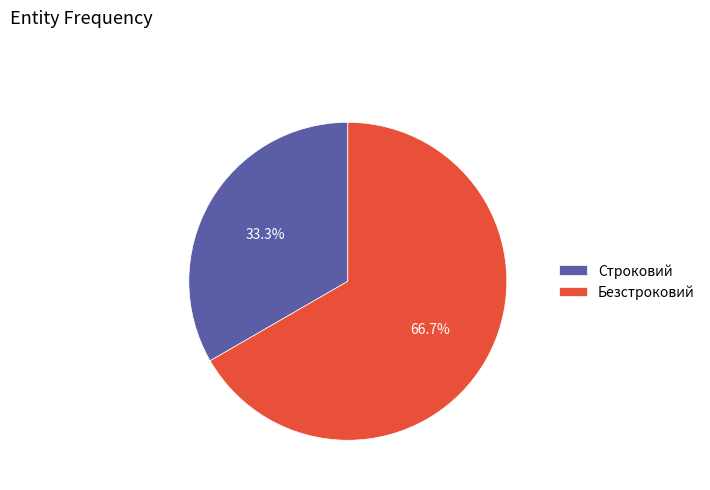

What is the ratio of the value at Строковий to the value at Безстроковий?

0.5